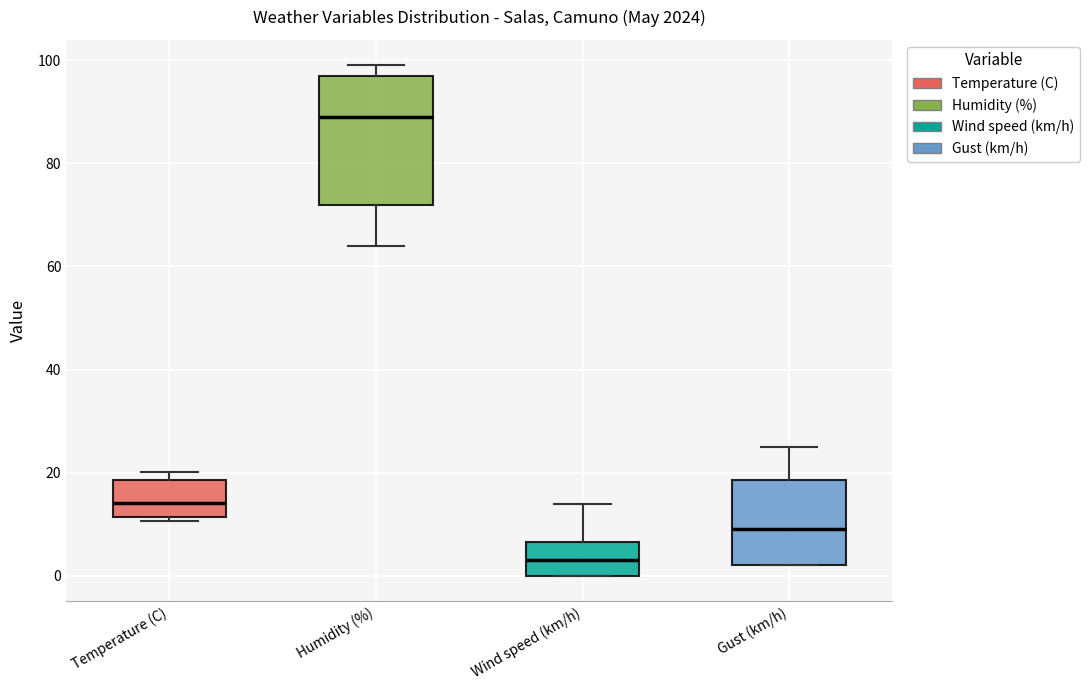

Where is the lower edge of the box for Humidity (%) on the y-axis? The values are not printed on the chart, so give them approximately, as read against the axis.

72